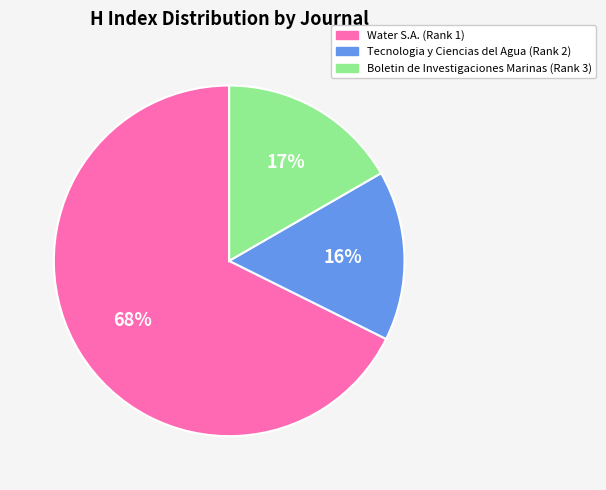

To the nearest percent, what portion does Boletin de Investigaciones Marinas (Rank 3) represent?

17%